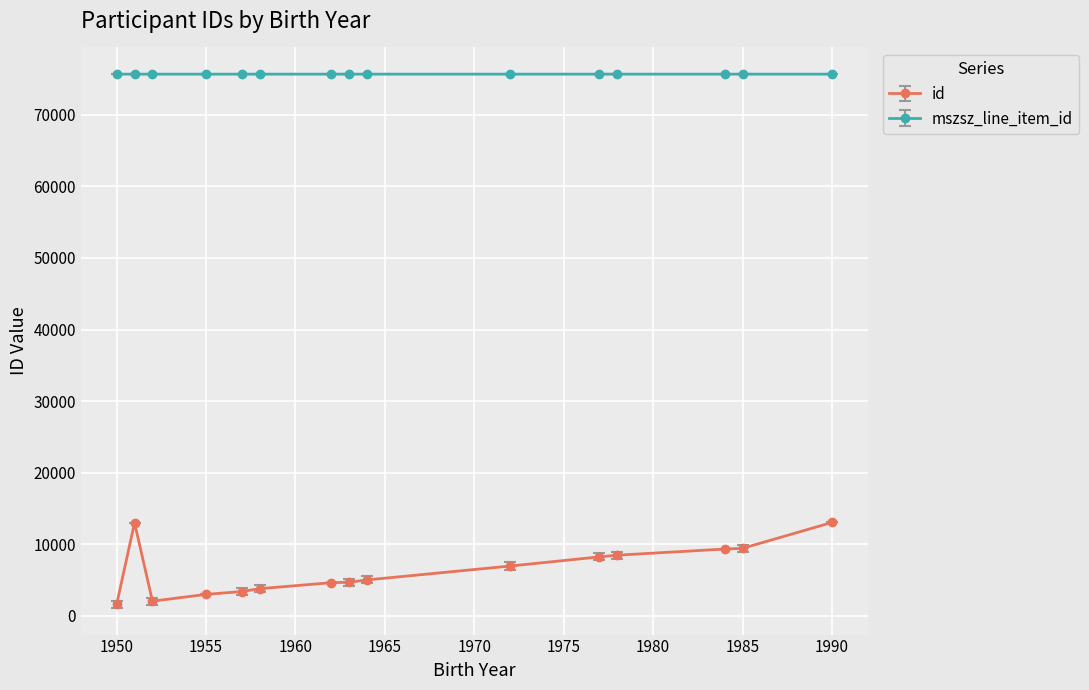

Which series has the widest spread of values?

id